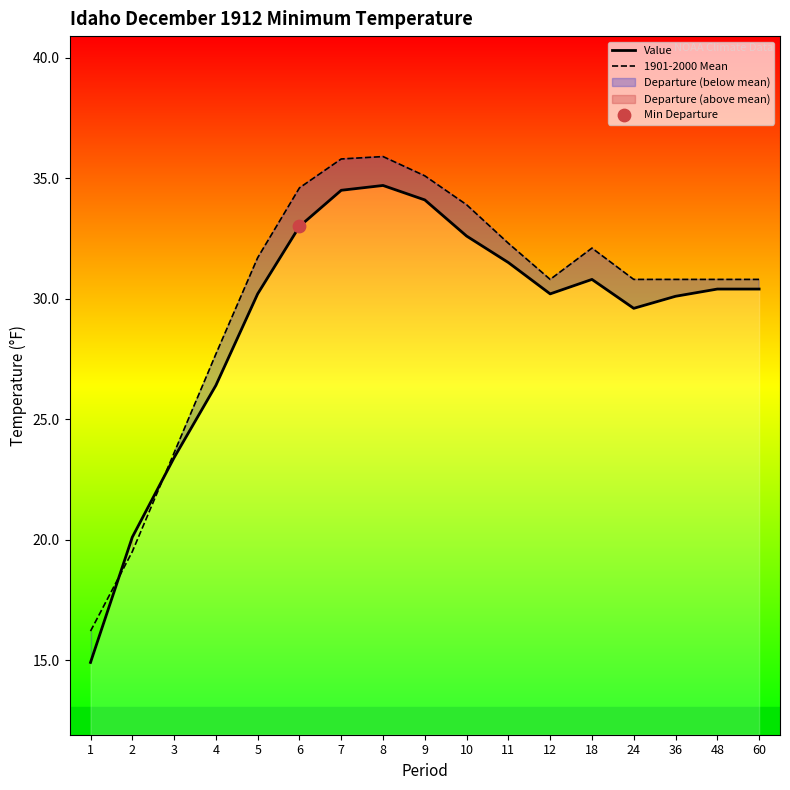

Where is 1901-2000 Mean nearest to the value 26?

4